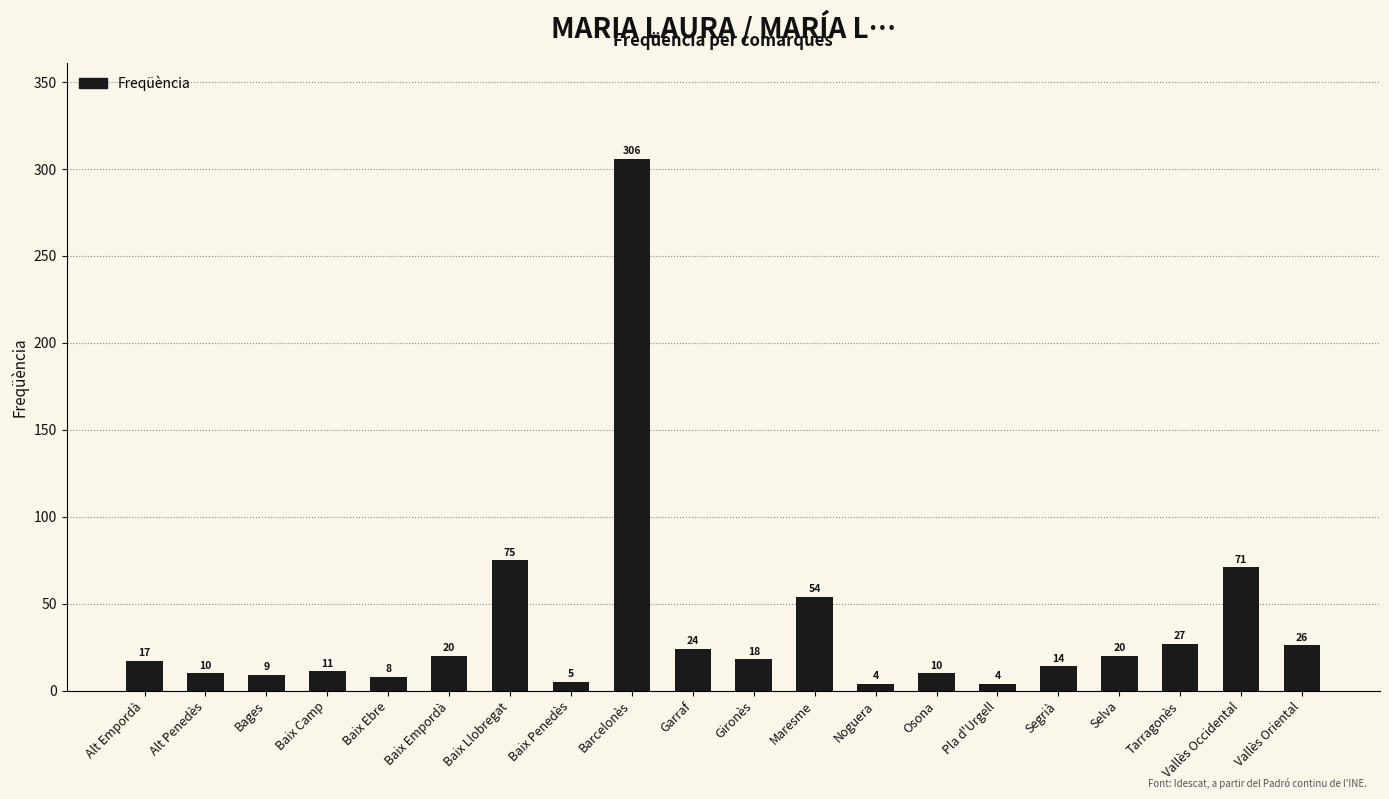

How many distinct data groups are displayed?

1